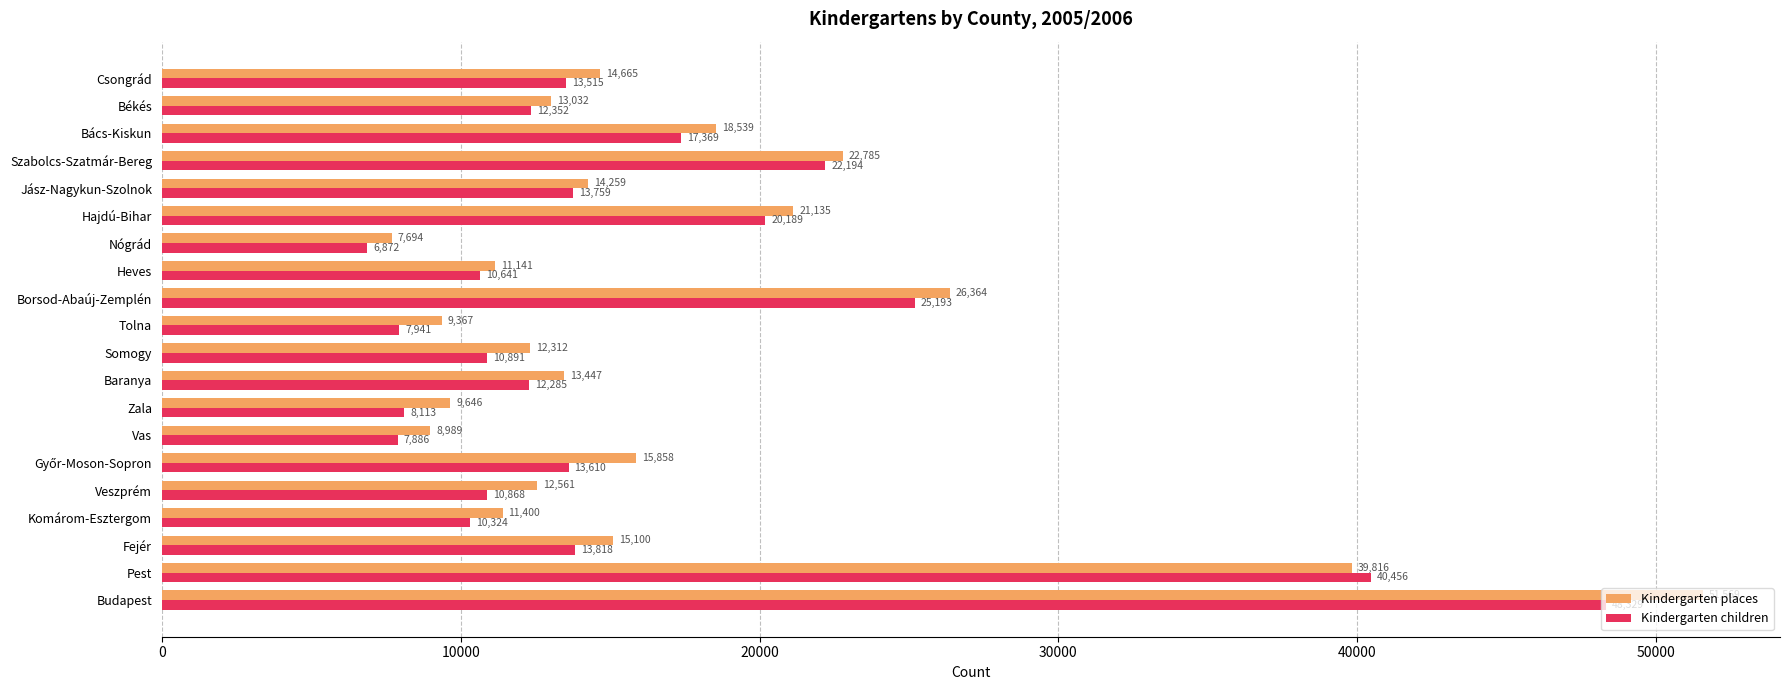

What value does the Kindergarten places series have at Békés, to the nearest 100?

13000